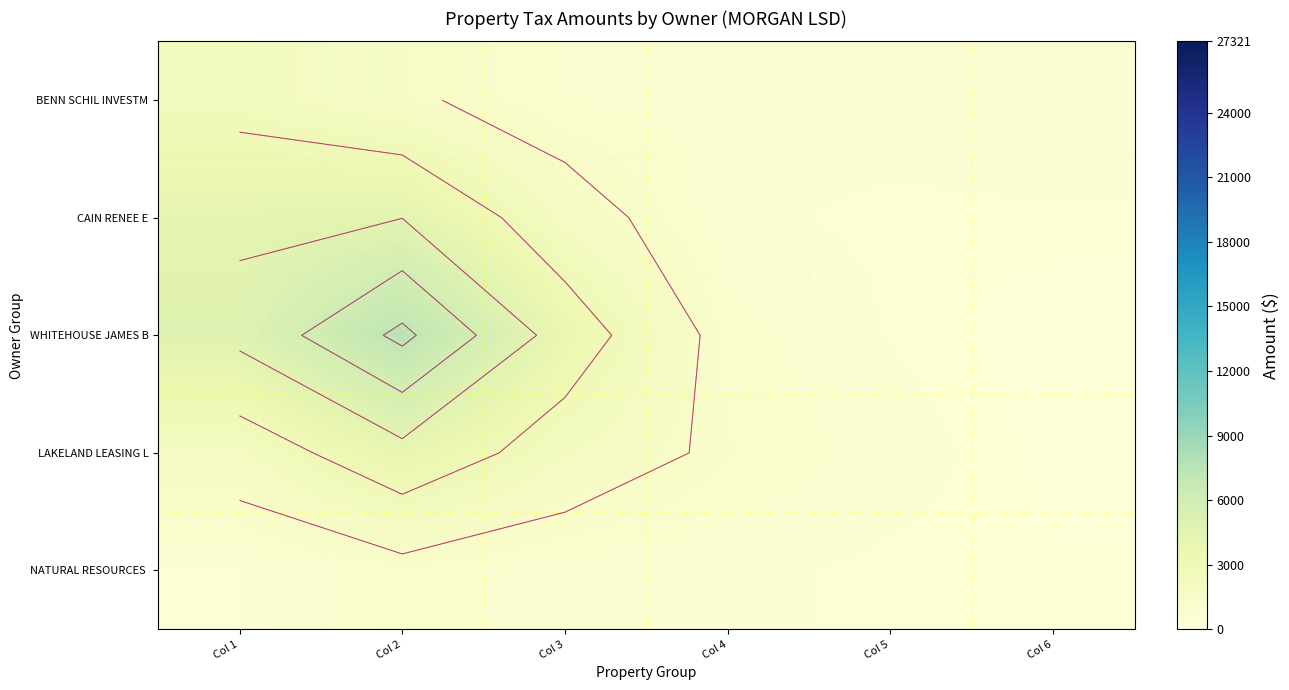

List the series in order of their peak value, highest first.

WHITEHOUSE JAMES B, CAIN RENEE E, LAKELAND LEASING L, BENN SCHIL INVESTM, NATURAL RESOURCES